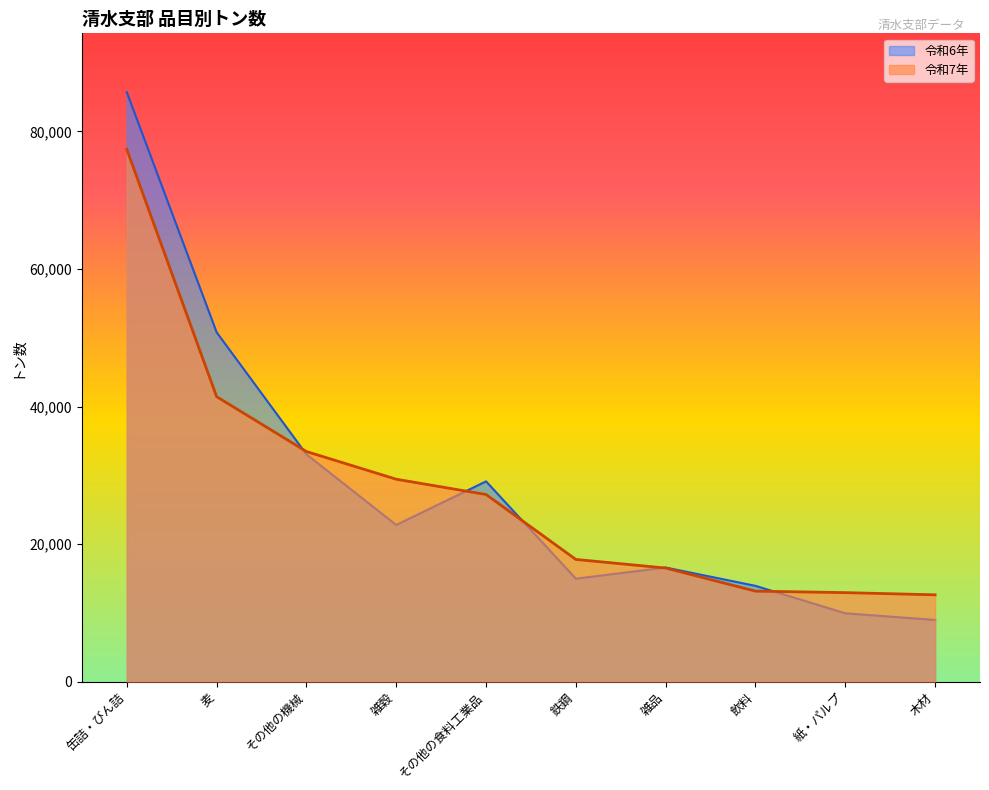

At which category does the chart reach its peak across all series?

缶詰・びん詰